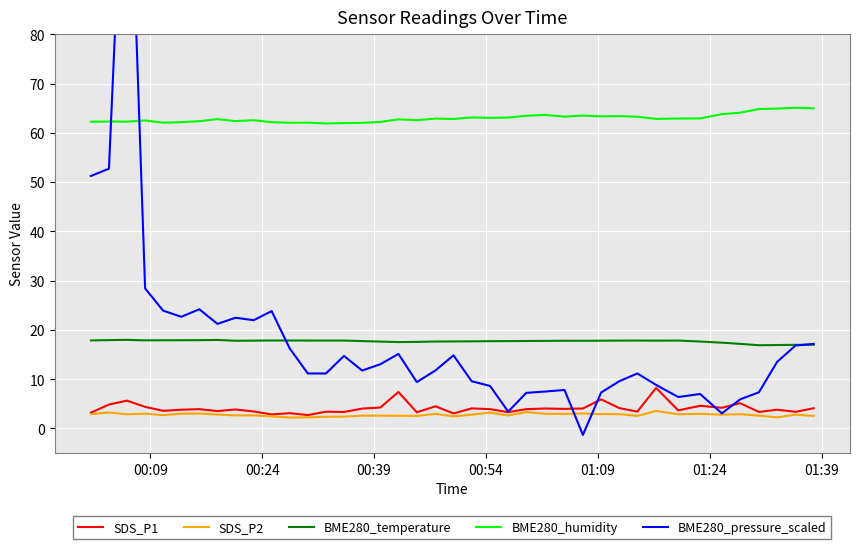

True or false: BME280_temperature and SDS_P2 cross at least once.

False